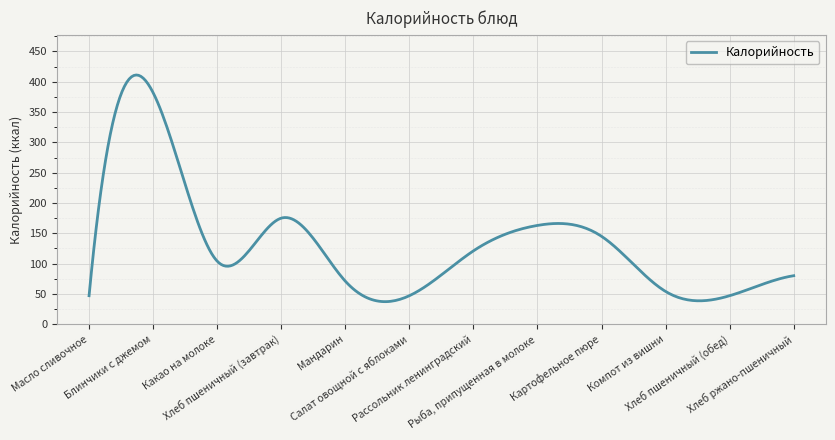

What is the minimum value shown in the chart?

37.2